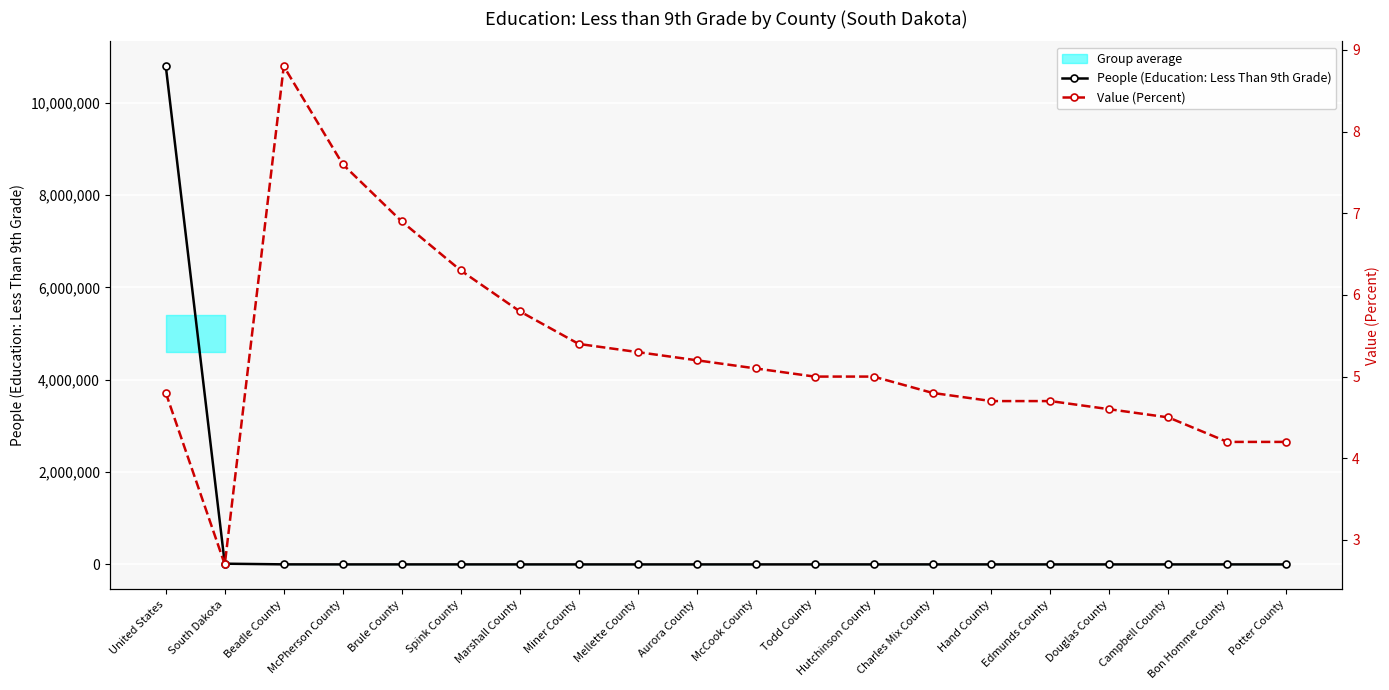

What is the minimum value shown in the chart?

2.7